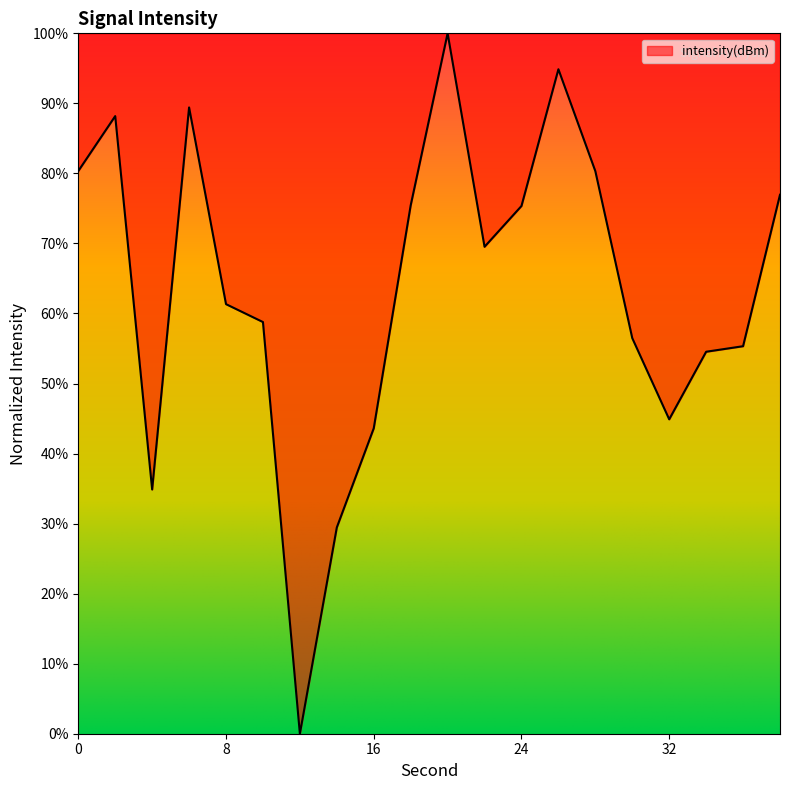

What is the greatest value displayed?

100.0